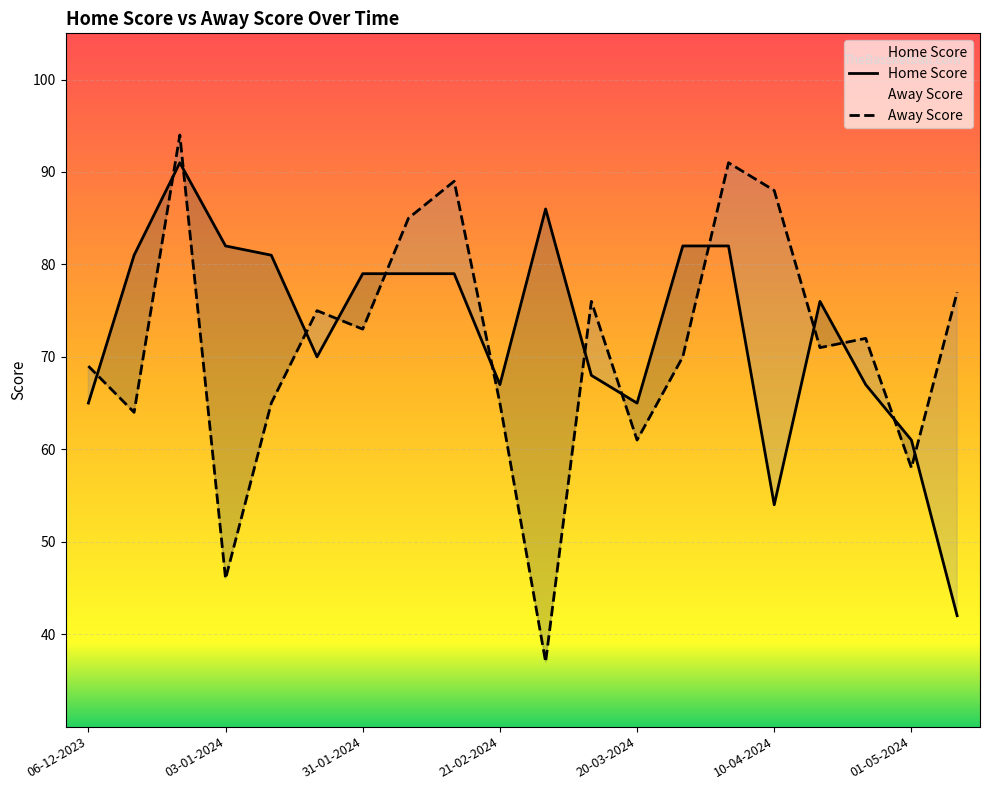

What is the sum of the Home Score values at 29-02-2024 and 13-03-2024?

154